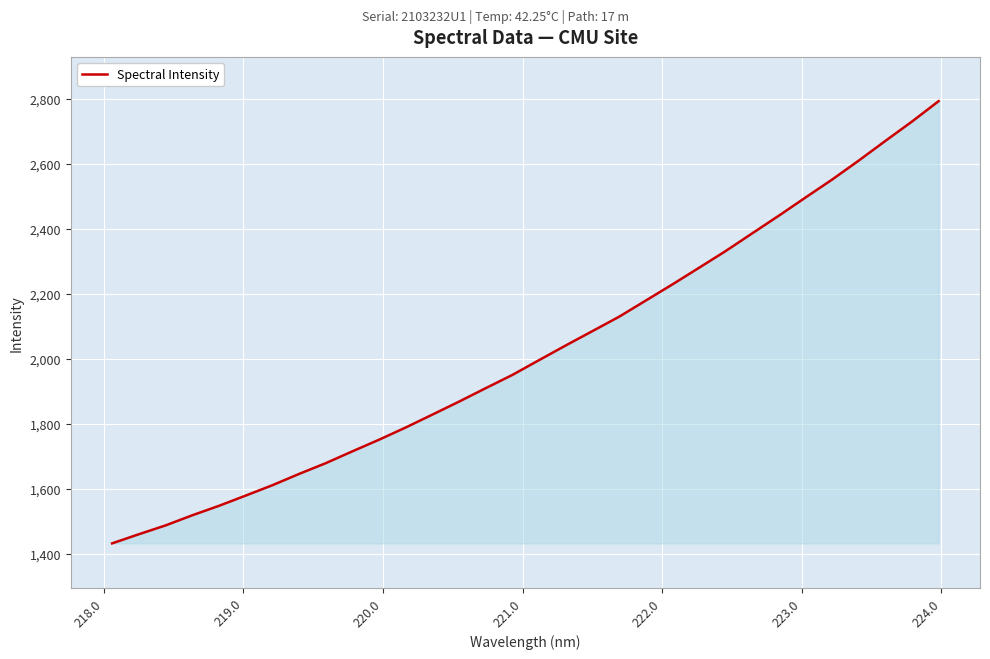

What is the minimum value shown in the chart?

1432.0